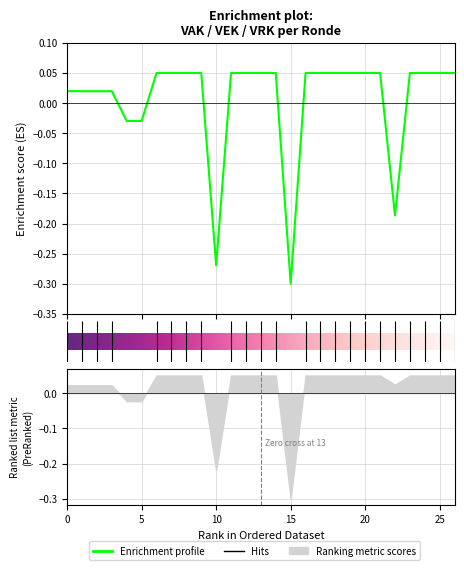

What is the sum of all values?

0.2